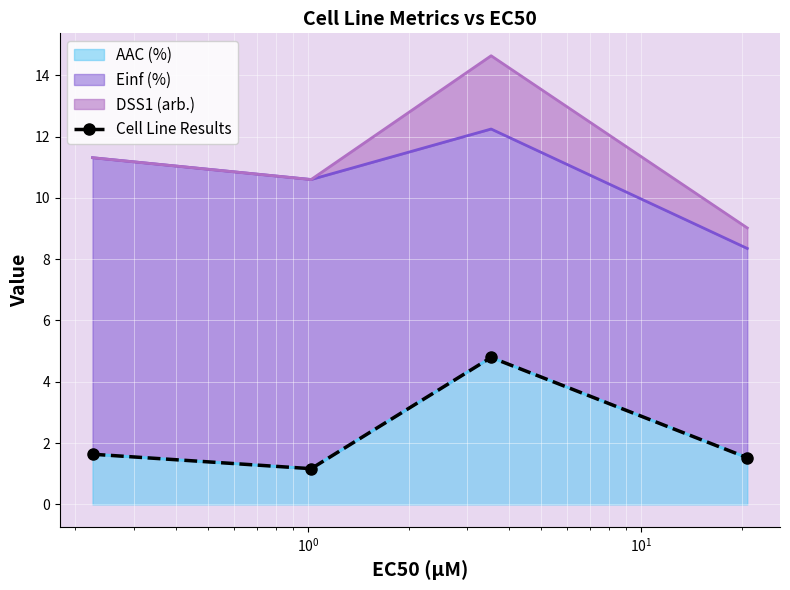

How many interior local peaks does the AAC (%) series have?

1